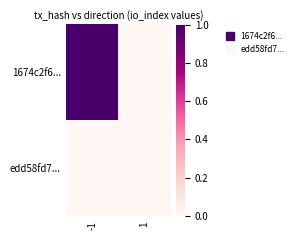

Which series has the largest total across all categories?

1674c2f6...